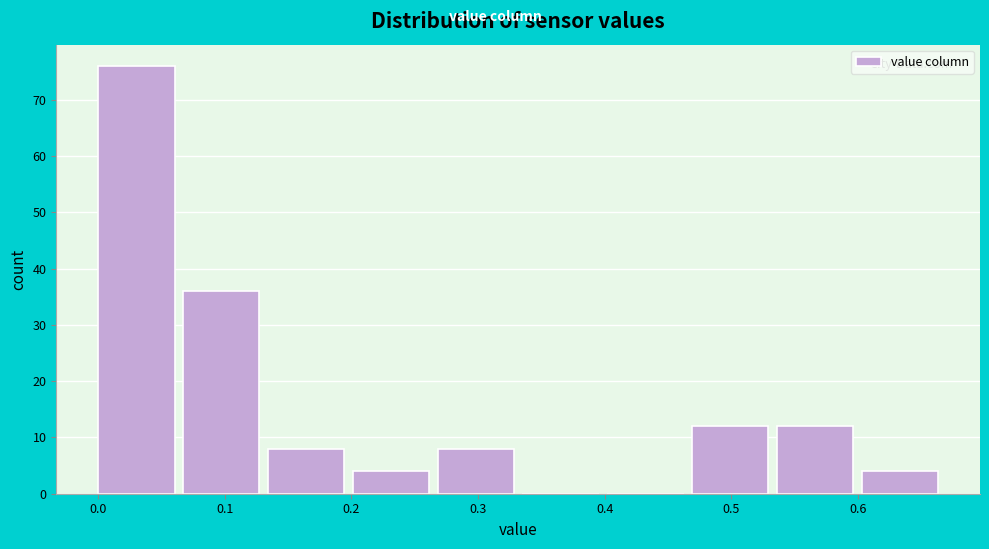

Reading left to right, list every bar in this chart as the range it spans on the x-axis followed by its height. Neither the bar edges nor the heights are printed on the chart, so give them approximately, as read against the axes.

0.000 to 0.067: 76
0.067 to 0.134: 36
0.134 to 0.201: 8
0.201 to 0.268: 4
0.268 to 0.335: 8
0.335 to 0.402: 0
0.402 to 0.469: 0
0.469 to 0.536: 12
0.536 to 0.603: 12
0.603 to 0.670: 4